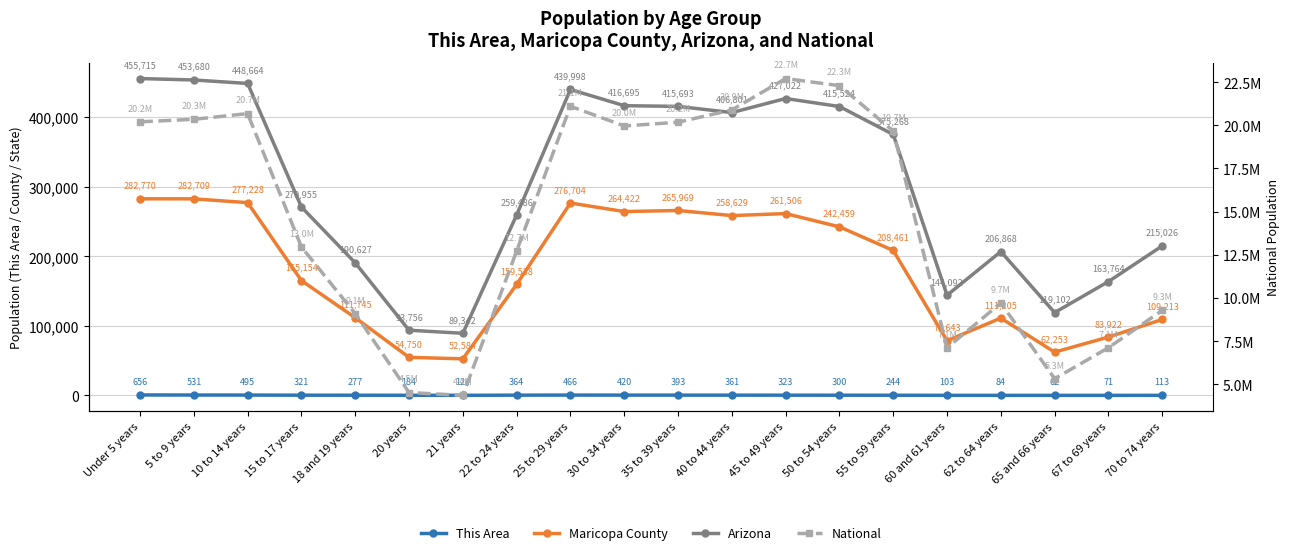

At which category does the chart reach its peak across all series?

45 to 49 years